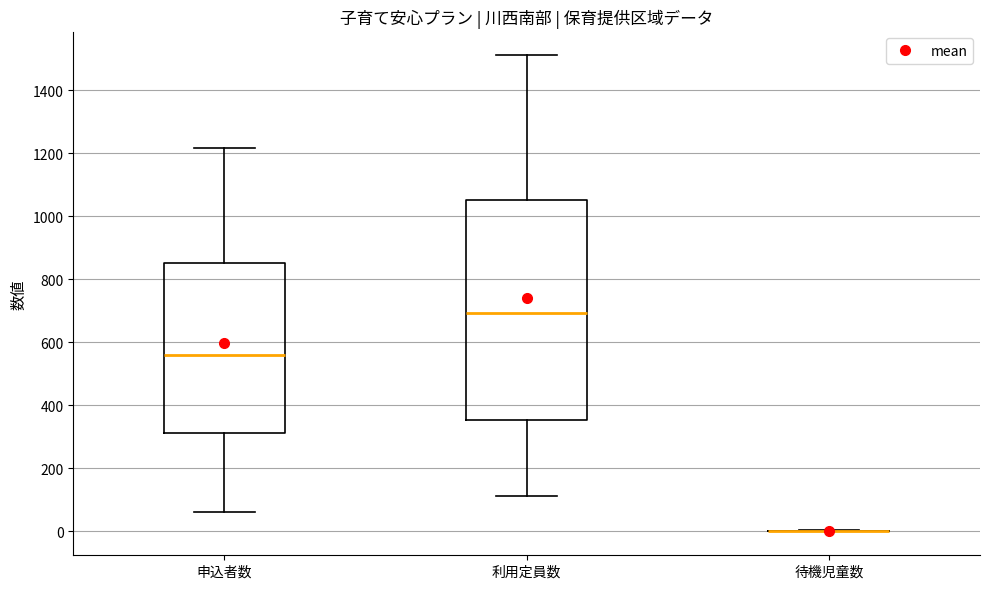

Comparing the boxes themselves (not the whiskers), which one is the tallest?

利用定員数